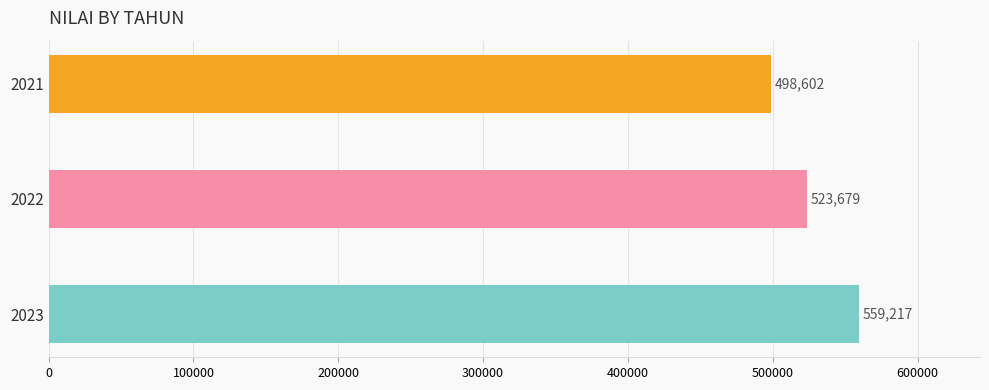

Reading left to right, list all the values displayed in this chart.

498601.7	523678.6	559216.6